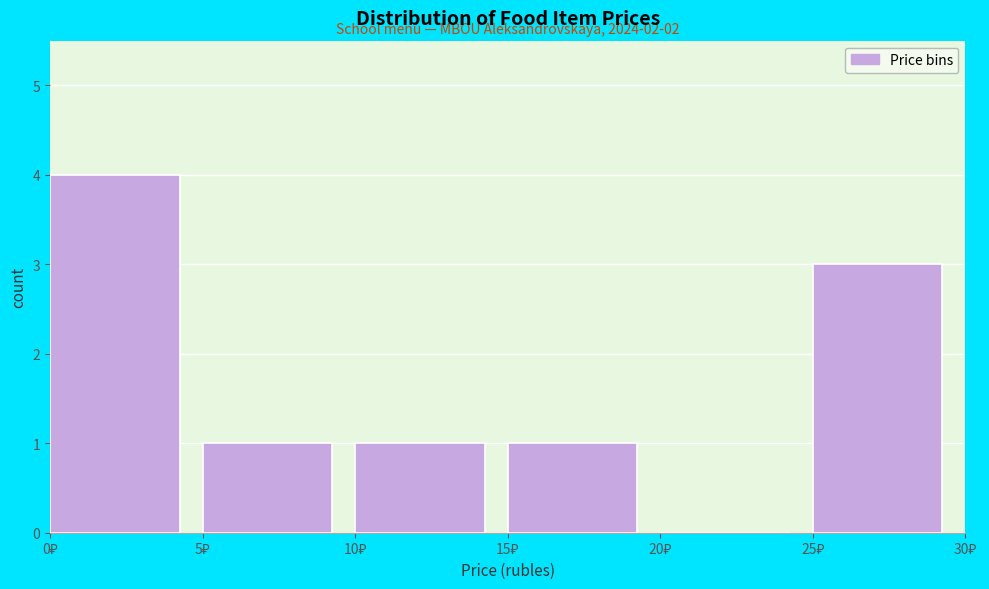

Over which range of the x-axis is the bar tallest?

0 to 5